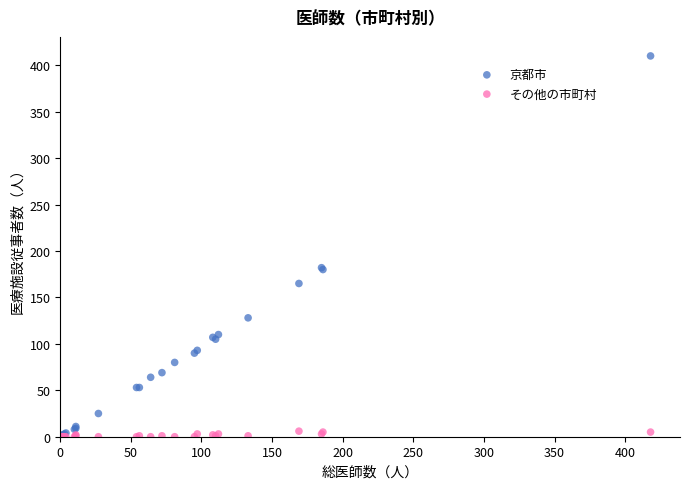

Which series has the widest spread of Y values?

京都市